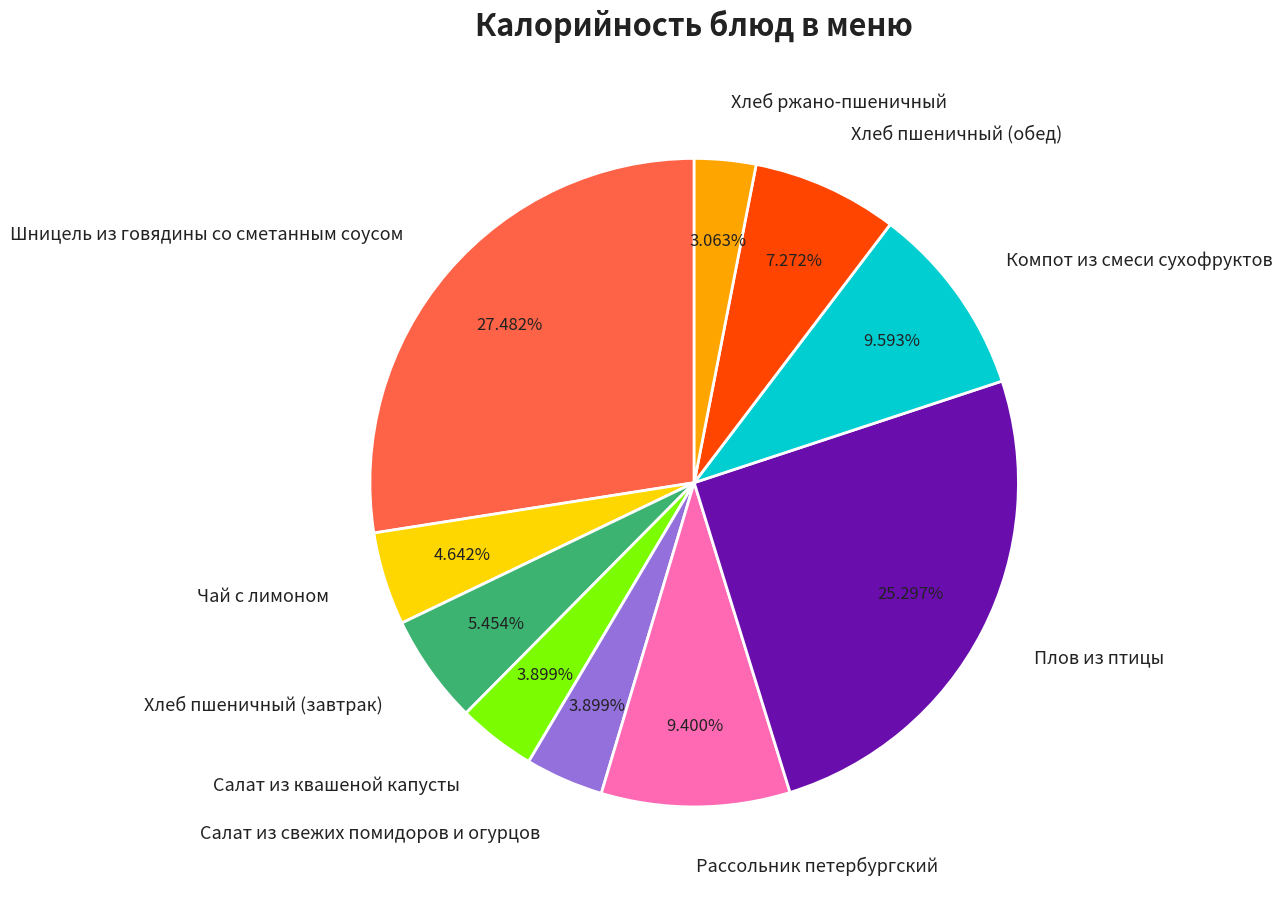

What is the ratio of the value at Хлеб пшеничный (завтрак) to the value at Салат из квашеной капусты?

1.4